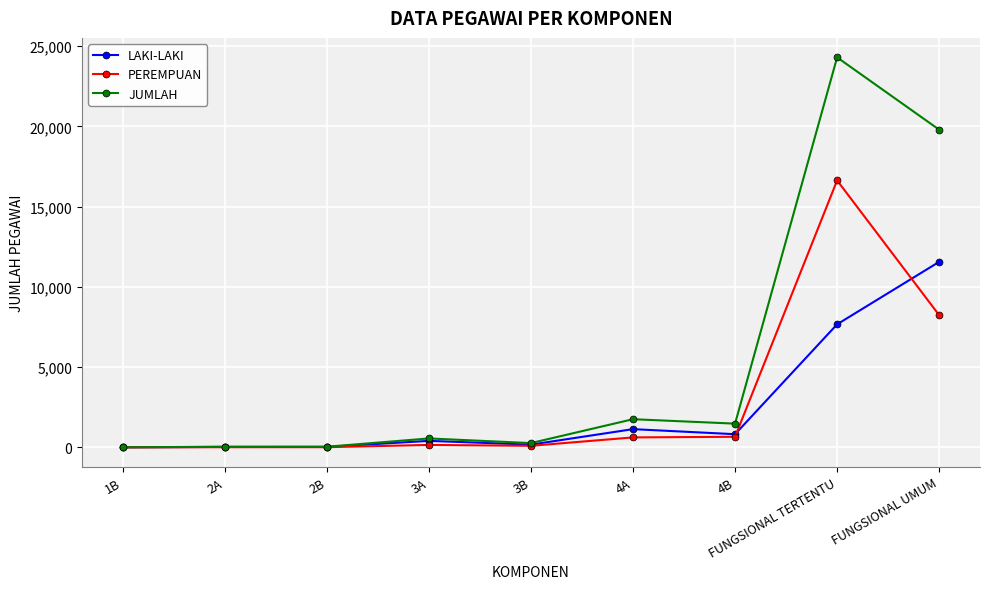

Is it true that JUMLAH equals 265 at 3B?

True